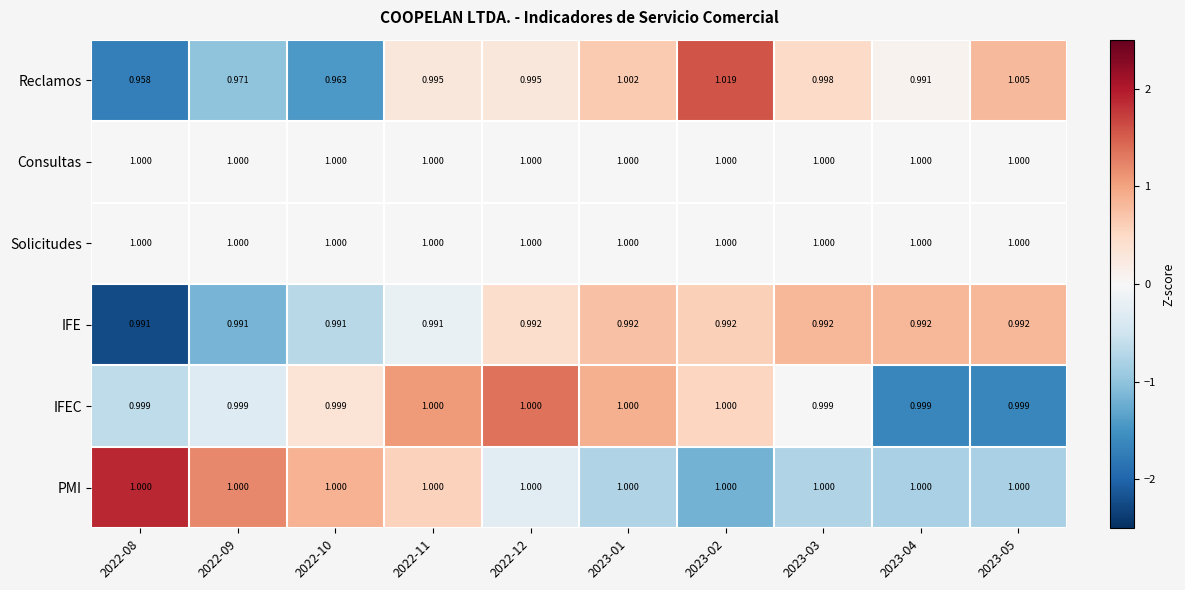

Is the value of IFE at 2022-11 greater than the value of Solicitudes at 2022-08?

No